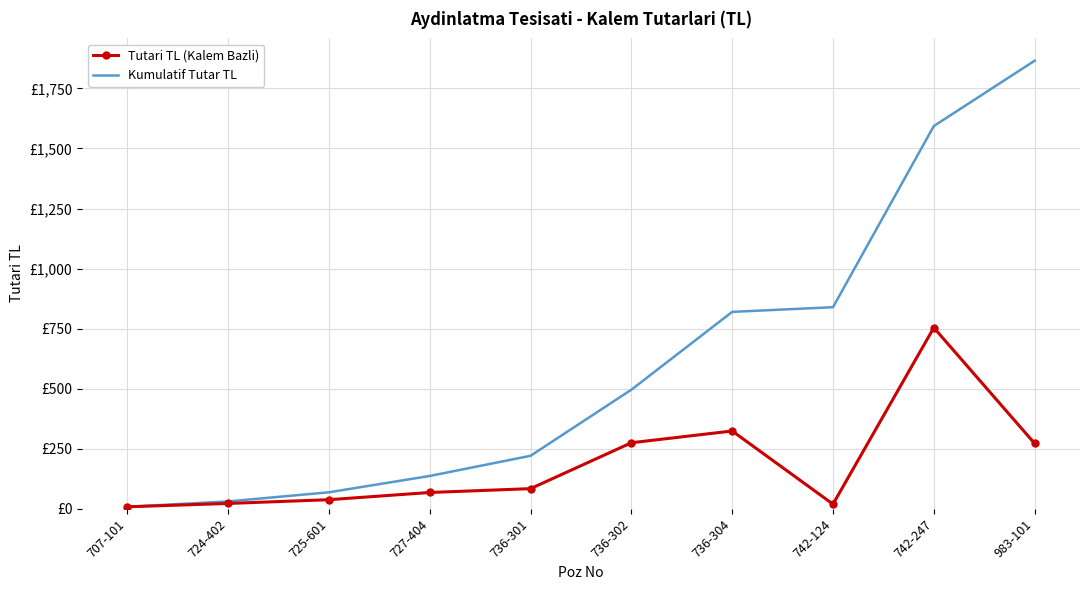

Which series has the widest spread of values?

Kumulatif Tutar TL